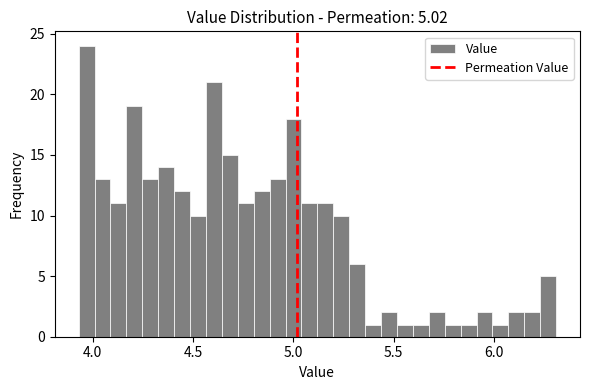

Read against the x-axis, roughly where is the centre of the tallest bar?

3.95